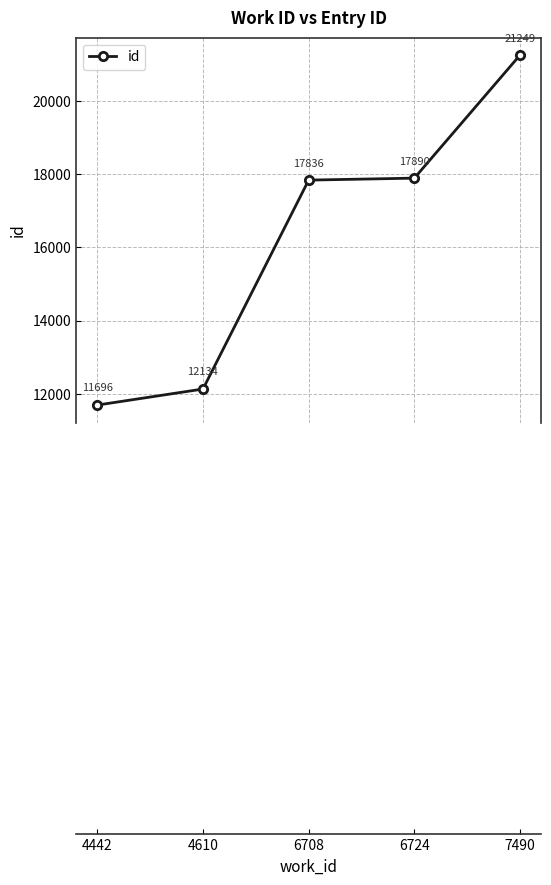

Reading left to right, what are all the values shown in this chart?

4442=11696	4610=12134	6708=17836	6724=17890	7490=21249